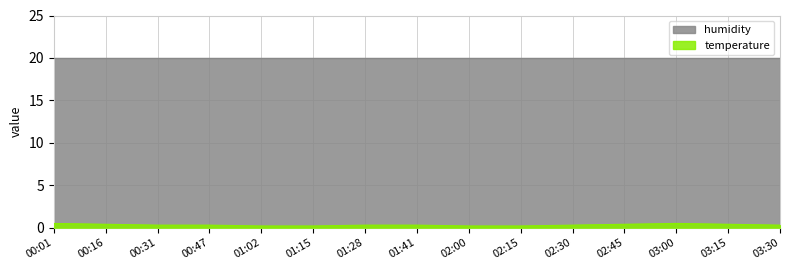

Between 03:00 and 03:15, which is larger?

03:00